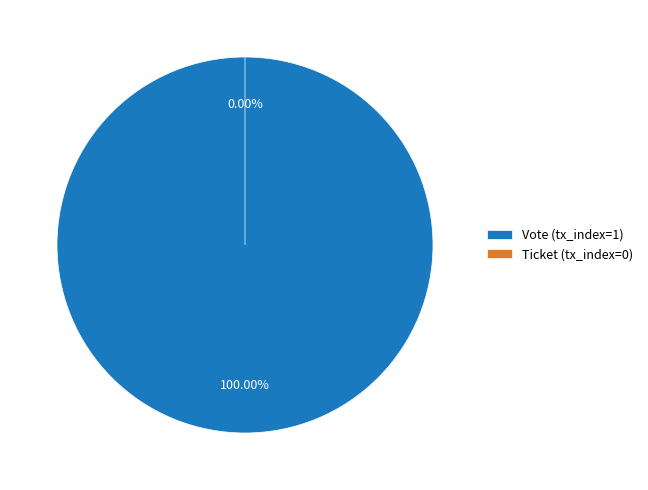

To the nearest percent, what is the difference between the largest and smallest slice percentages?

100%